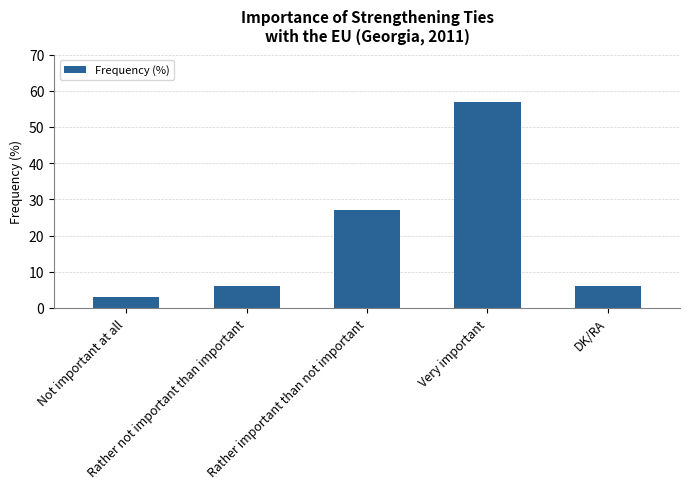

Read the value at DK/RA.

6